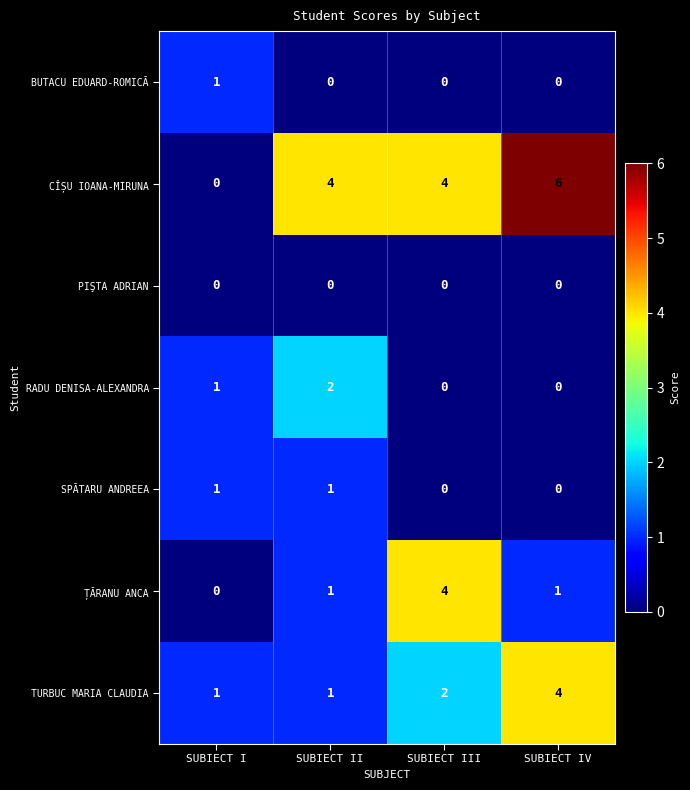

Is it true that RADU DENISA-ALEXANDRA equals 0 at SUBIECT IV?

True